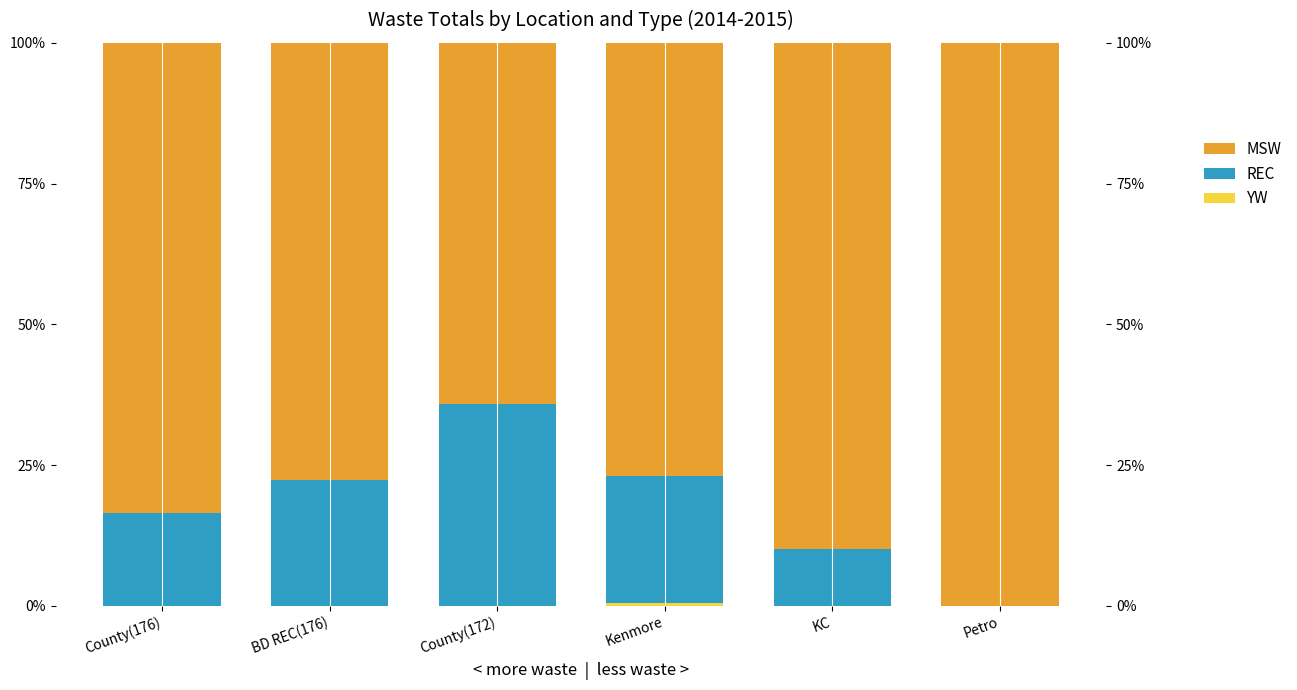

Which series has the largest total across all categories?

MSW